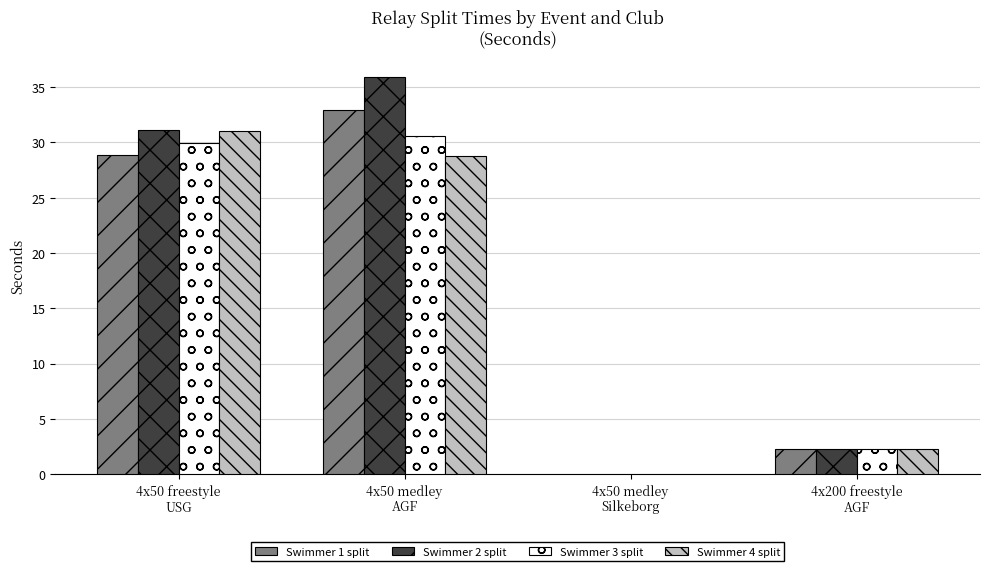

What is the maximum value for Swimmer 1 split?

32.9